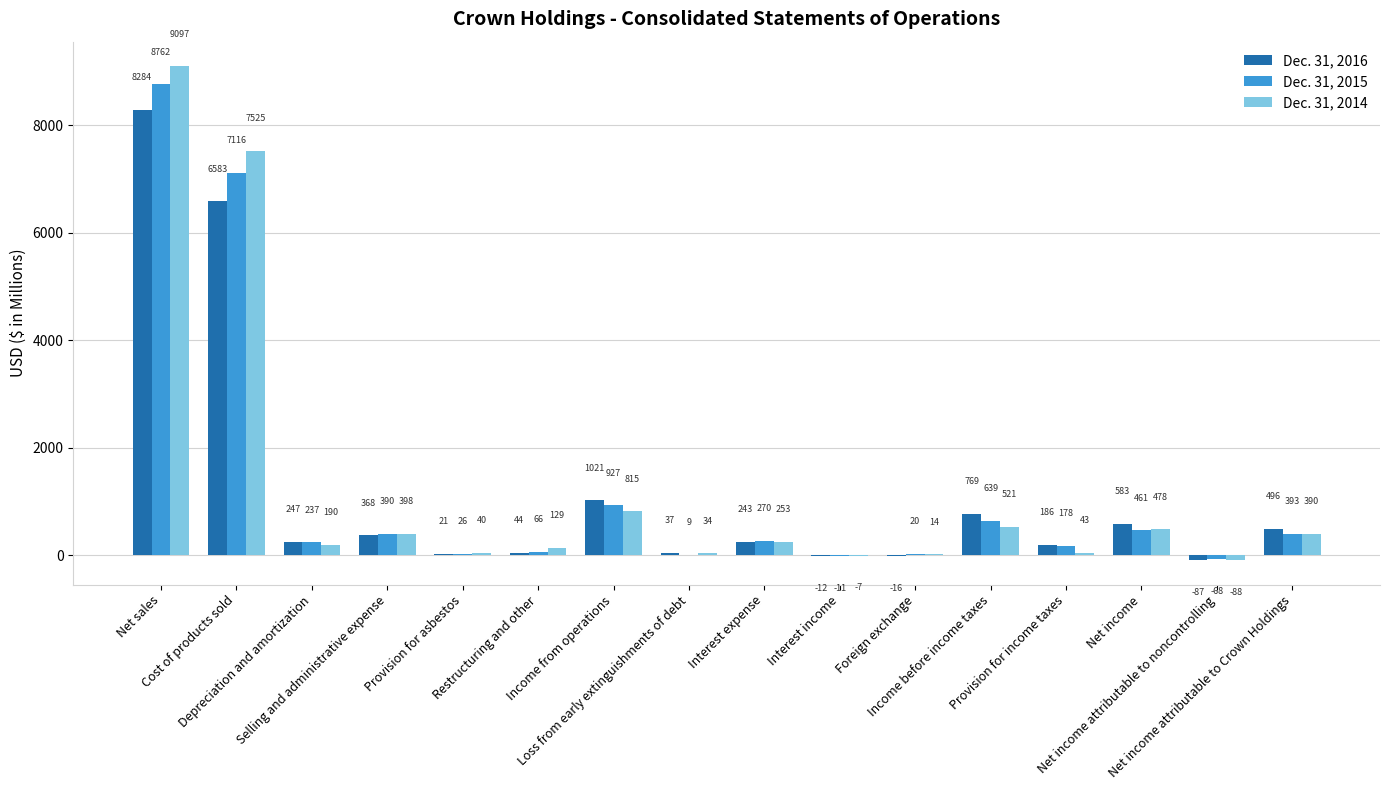

Are the bars horizontal?

No